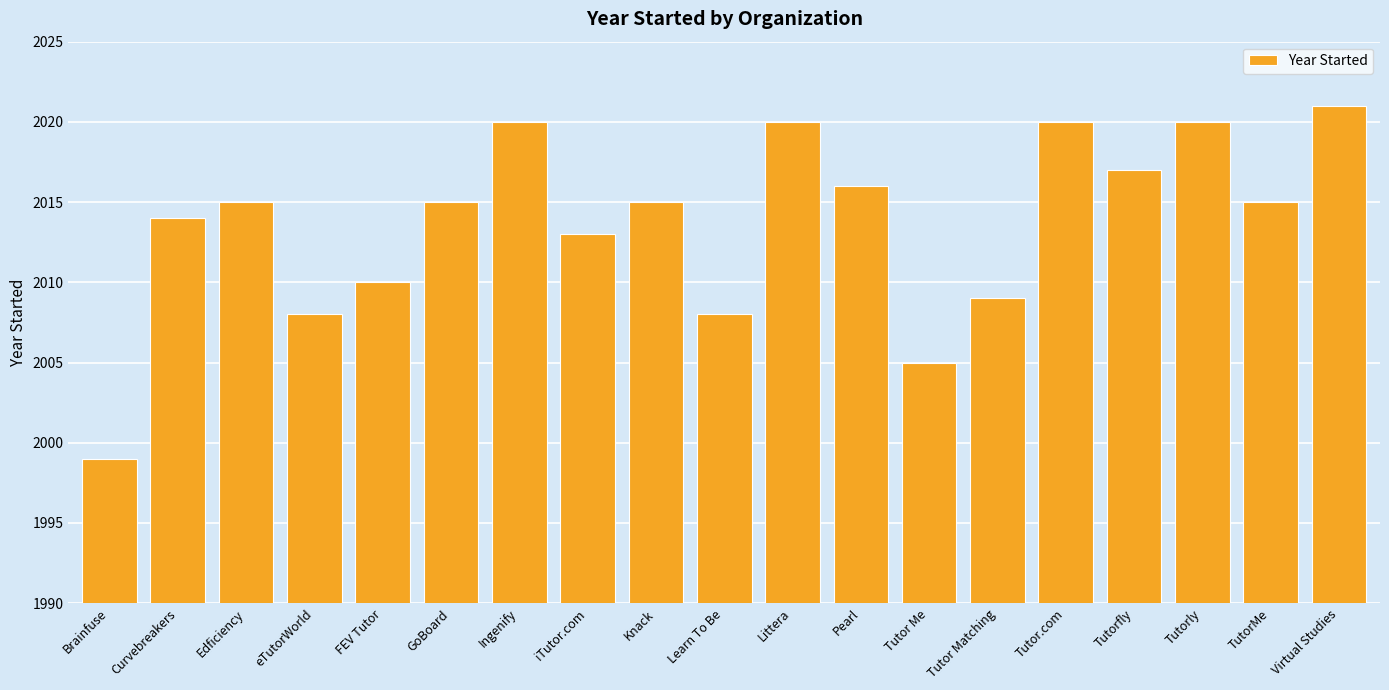

What is the smallest value displayed?

1999